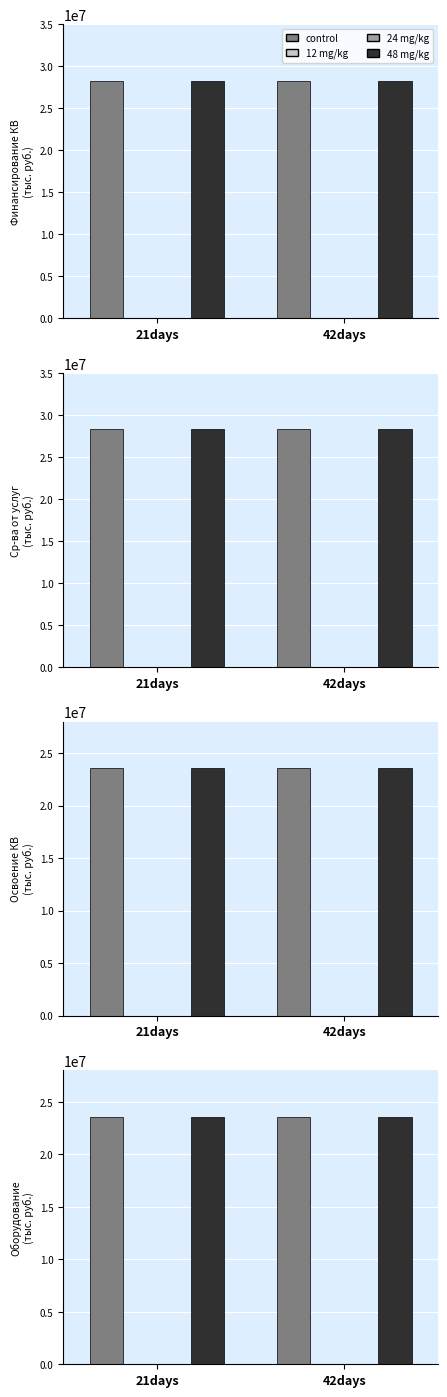

Which has a higher value, 42days or 21days?

42days